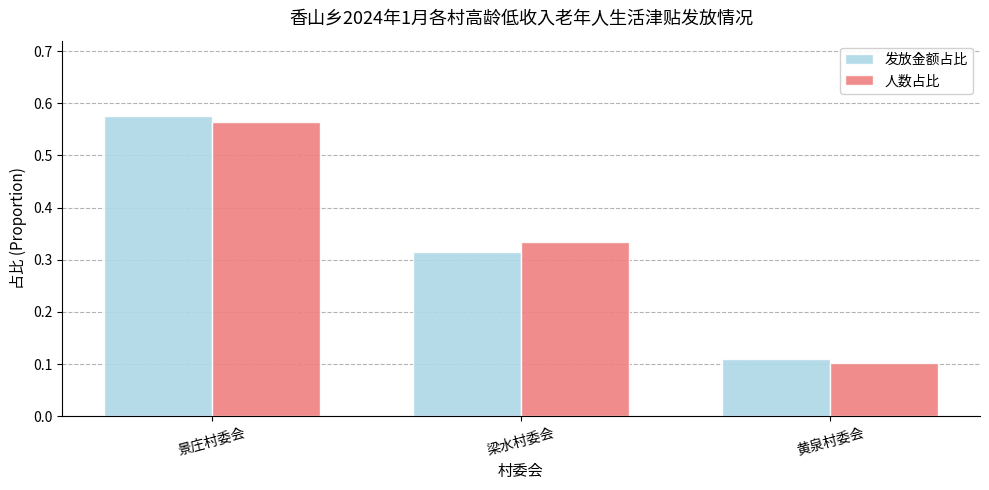

At which category does the chart reach its minimum across all series?

黄泉村委会